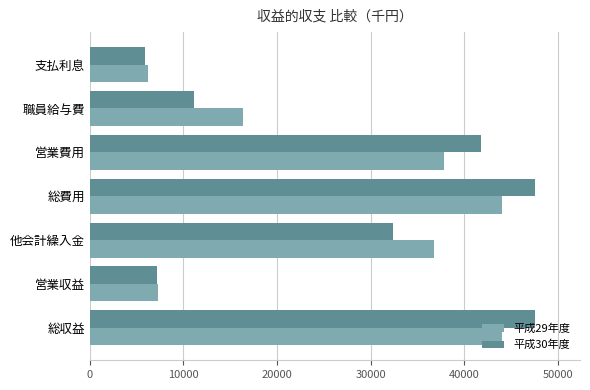

List the series in order of their peak value, highest first.

平成30年度, 平成29年度